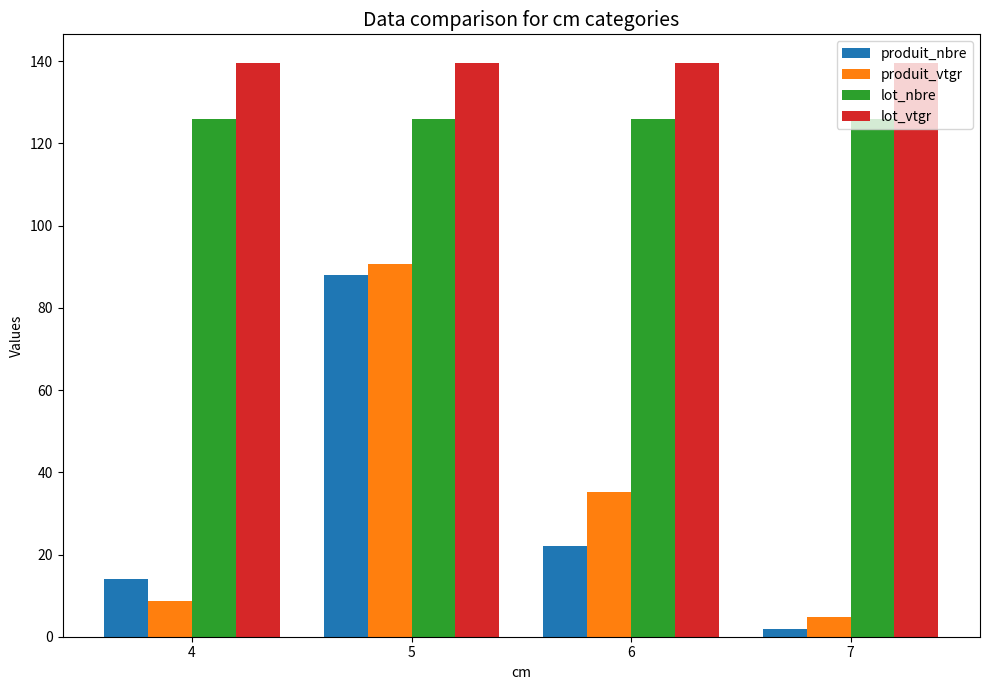

Is the value of produit_vtgr at 7 greater than the value of lot_vtgr at 5?

No